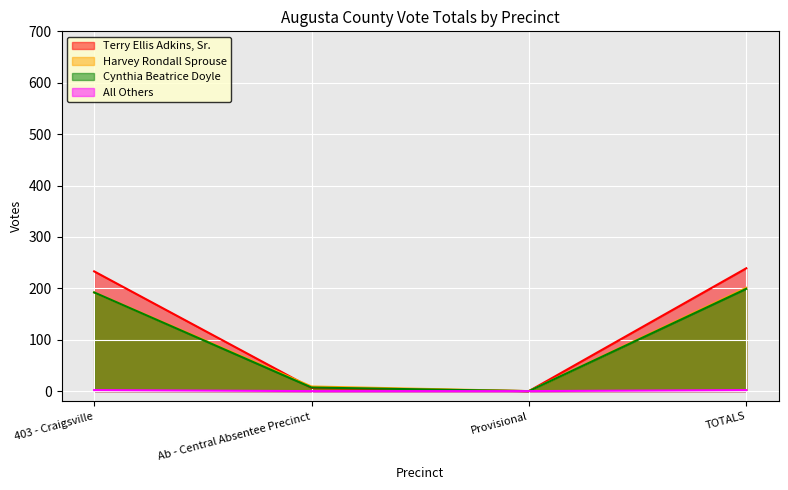

True or false: Harvey Rondall Sprouse has a value of 9 at Ab - Central Absentee Precinct.

True